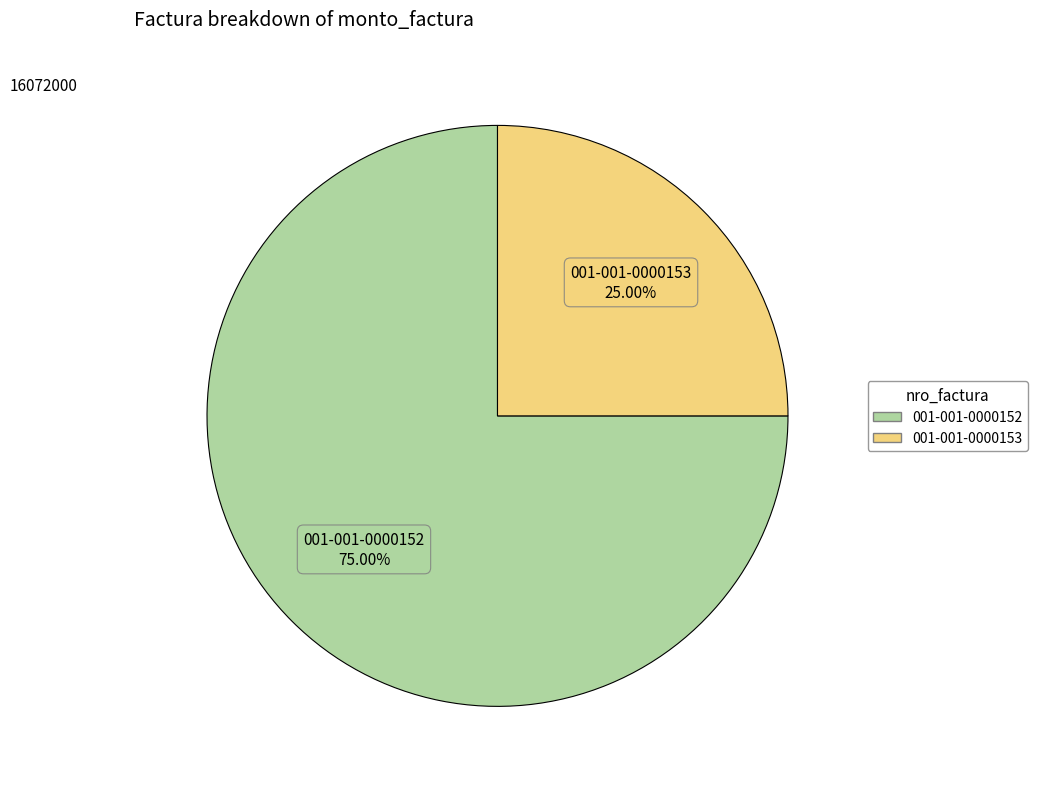

Rank the categories by value from highest to lowest.

001-001-0000152, 001-001-0000153